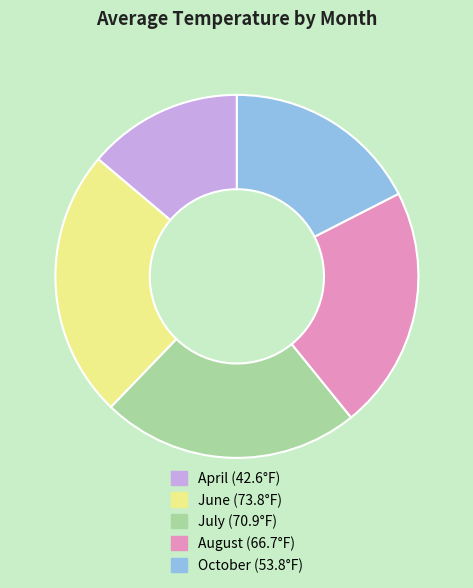

Is there any slice that represents more than half of the pie?

No